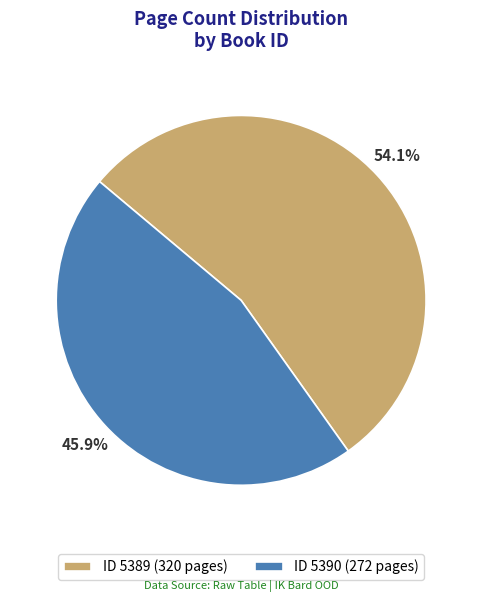

What is the smallest slice in the pie chart?

ID 5390 (272 pages)